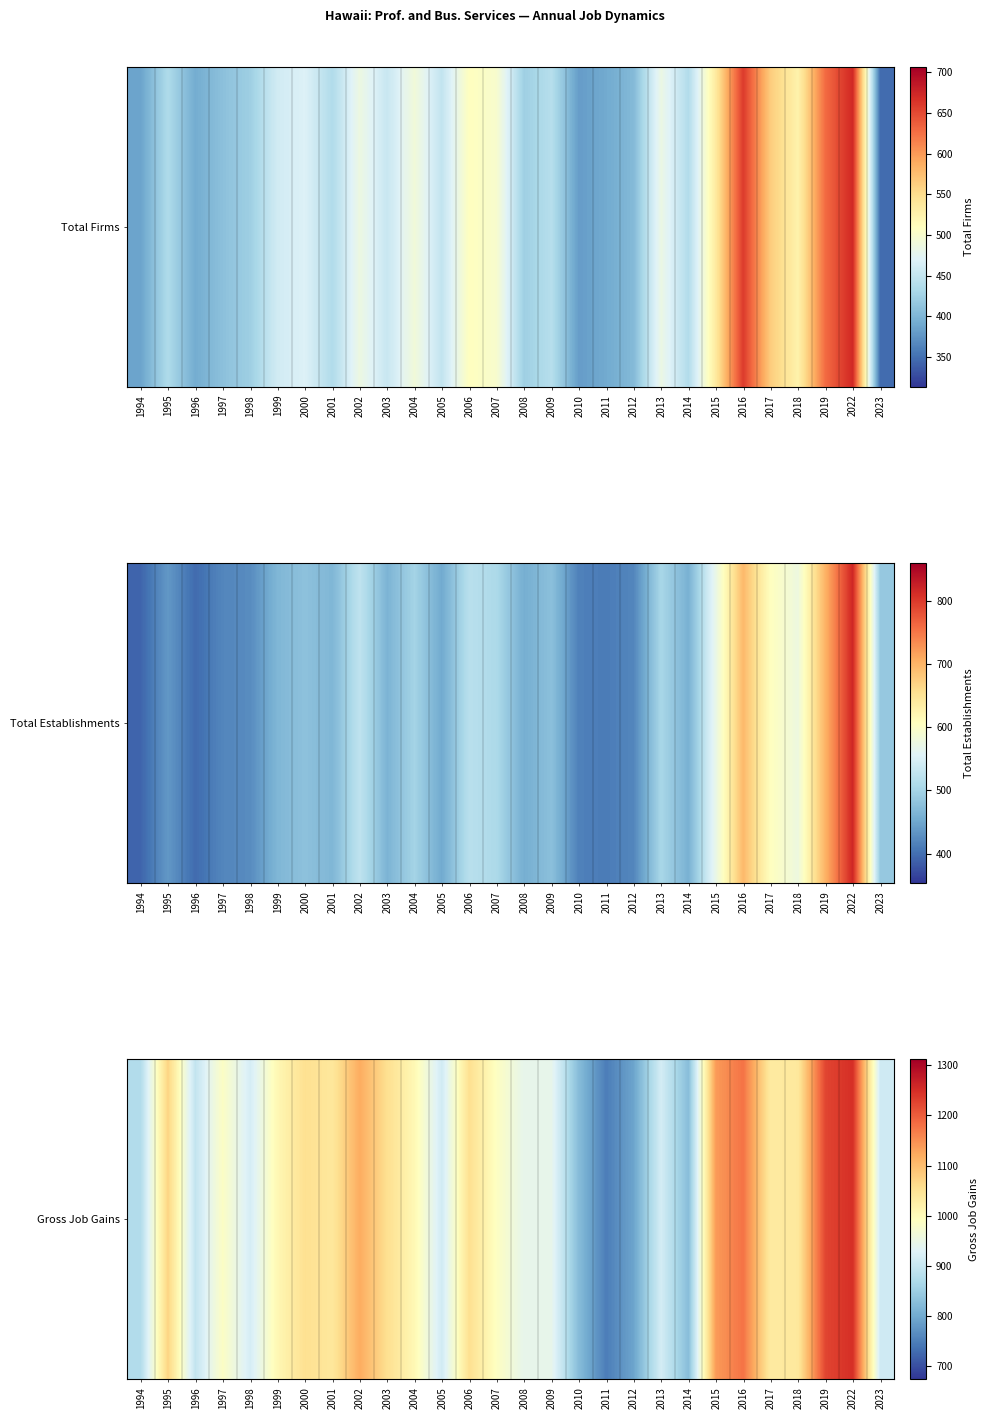

List the labels in order of value, smallest first.

2011, 2012, 2010, 2014, 1994, 1996, 2023, 2005, 2013, 1998, 2008, 2009, 1997, 2007, 2004, 1999, 2017, 2018, 2001, 2000, 2006, 2003, 1995, 2002, 2015, 2016, 2019, 2022